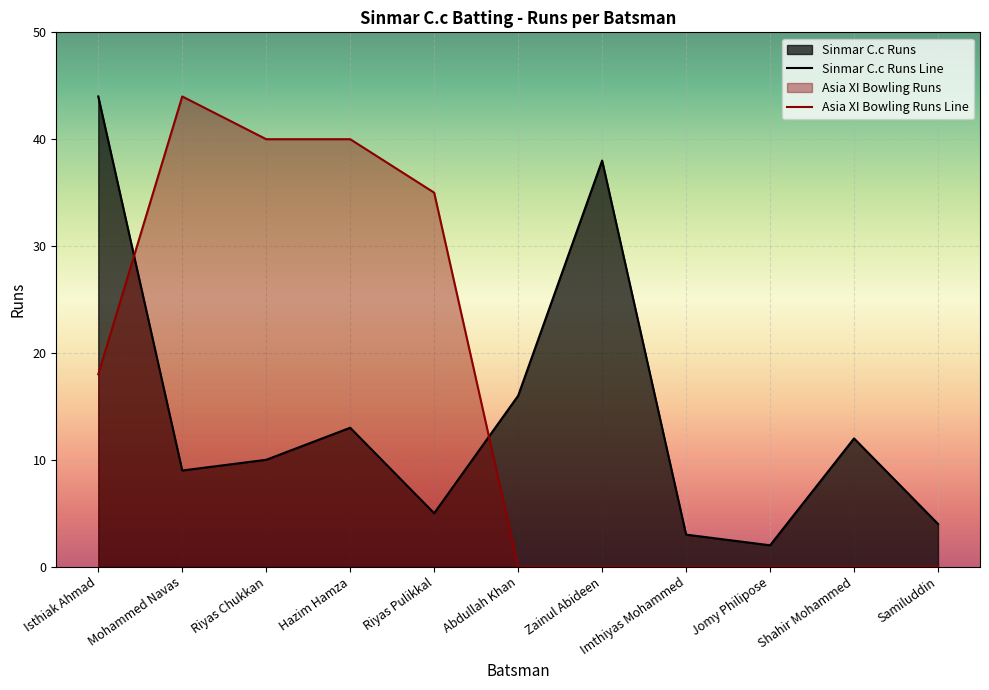

Rank the series at Mohammed Navas from lowest to highest value.

Sinmar C.c Runs Line, Asia XI Bowling Runs Line